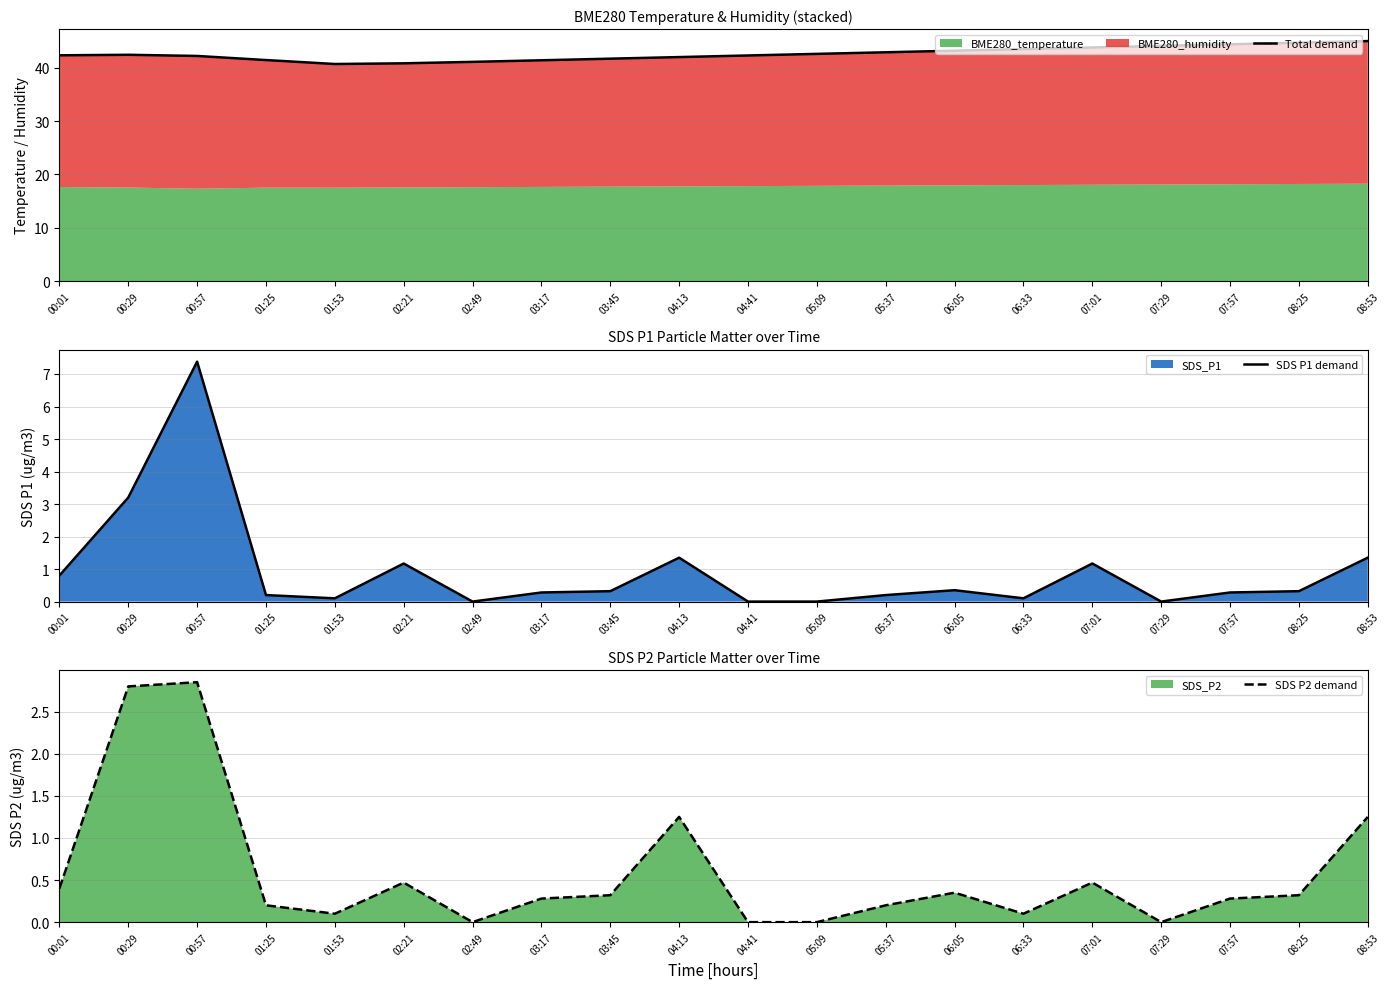

What is the average value of the SDS P2 demand series?

0.6